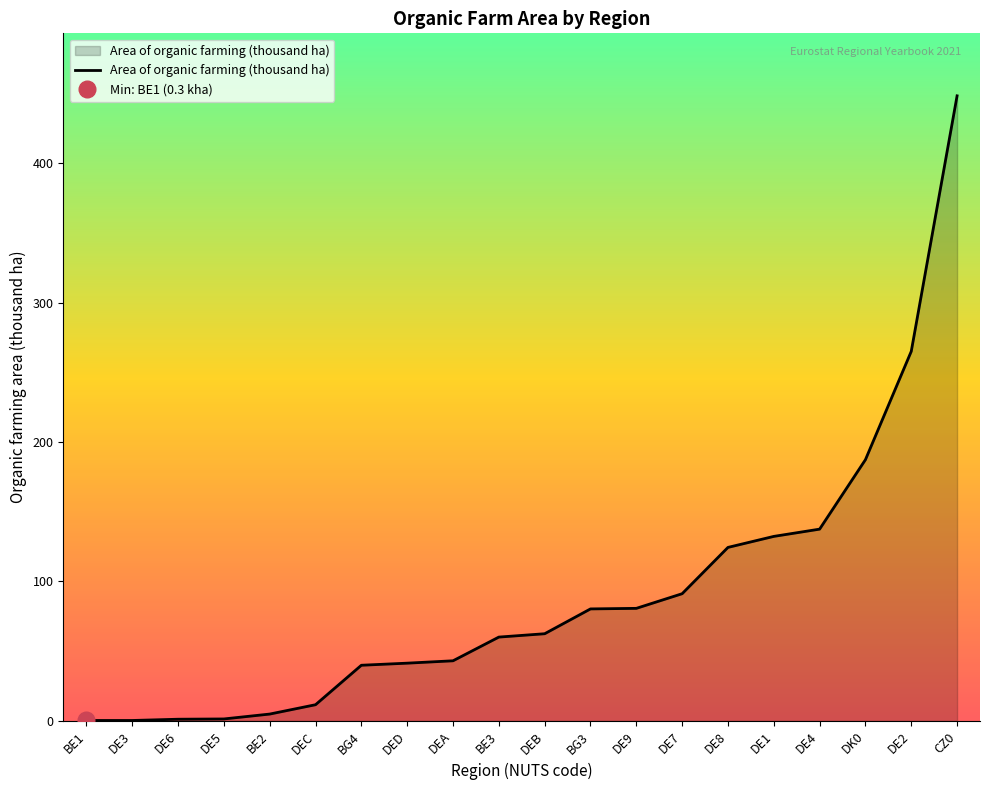

Between DK0 and DE8, which is larger?

DK0